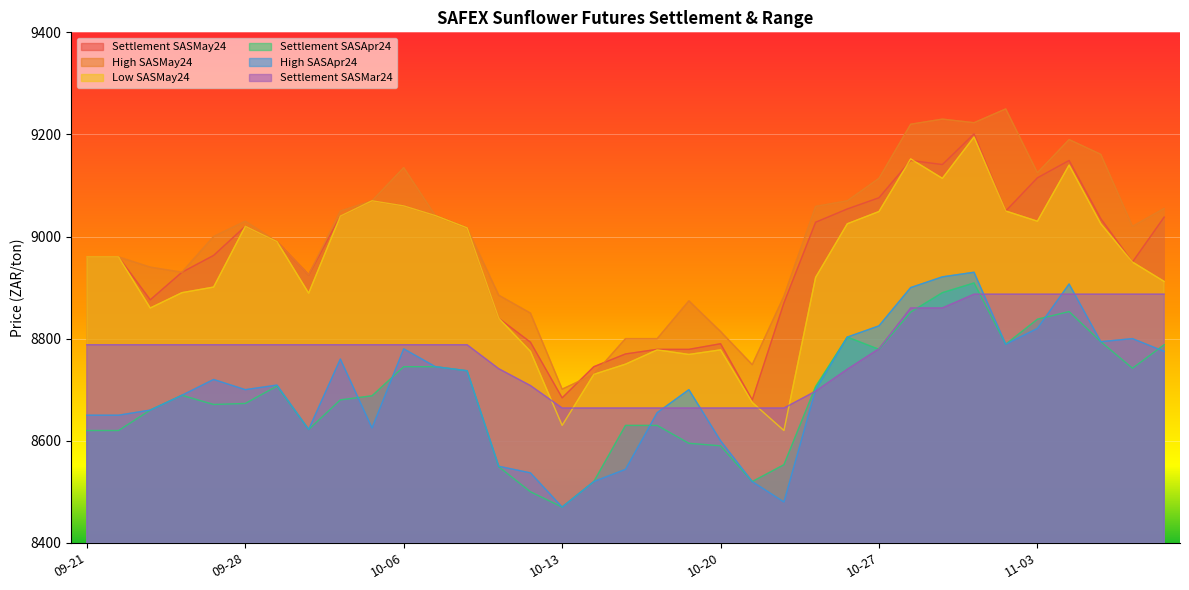

How many data points in Settlement SASApr24 are above 8688?

17